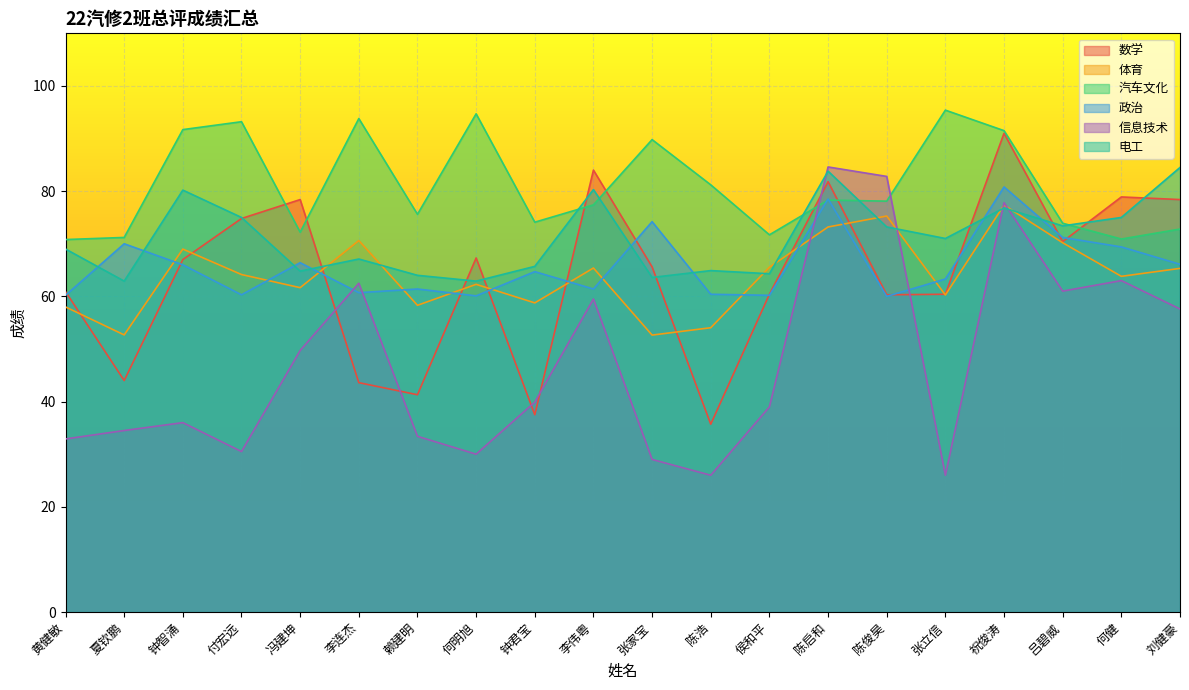

How many data points does each series have?

20